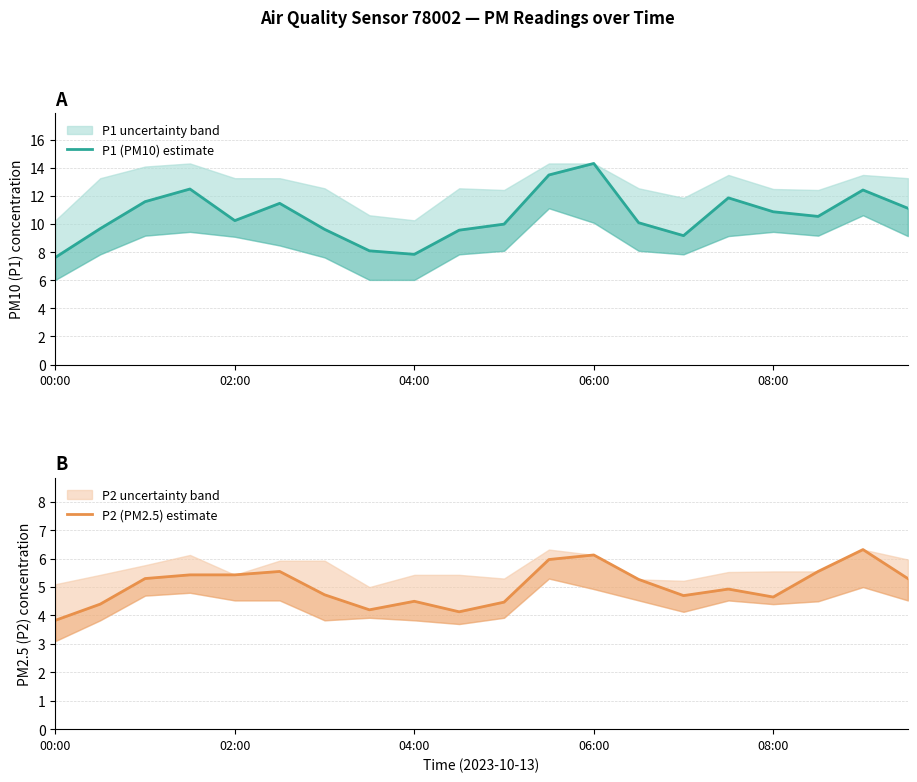

What value does the P1 (PM10) estimate series have at 08:00?

10.9